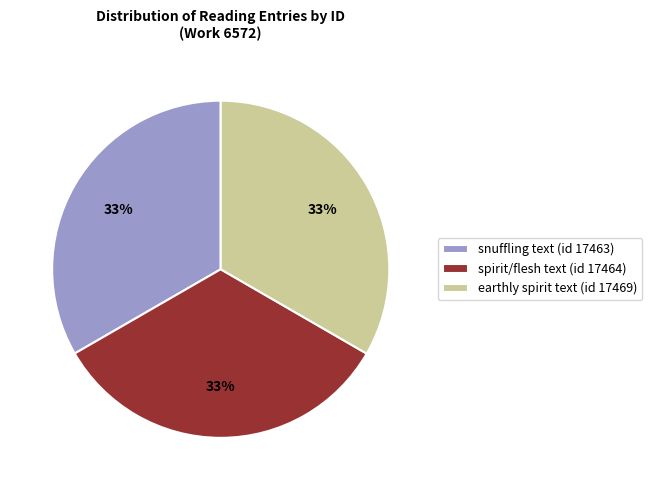

How many slices are in this pie chart?

3